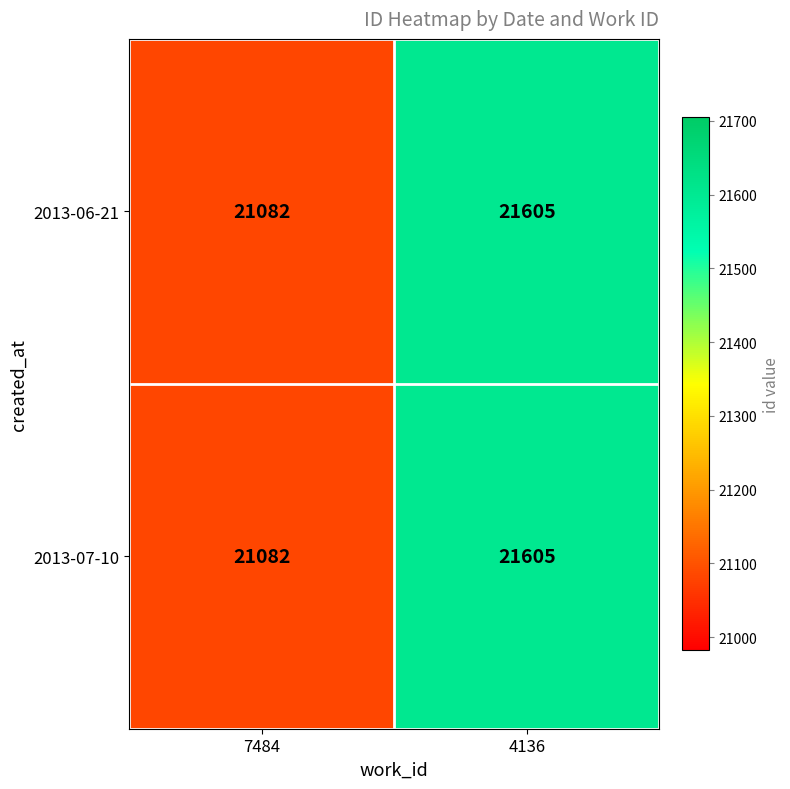

Reading left to right, extract all data points from this chart.

2013-06-21: 21082	21605
2013-07-10: 21082	21605